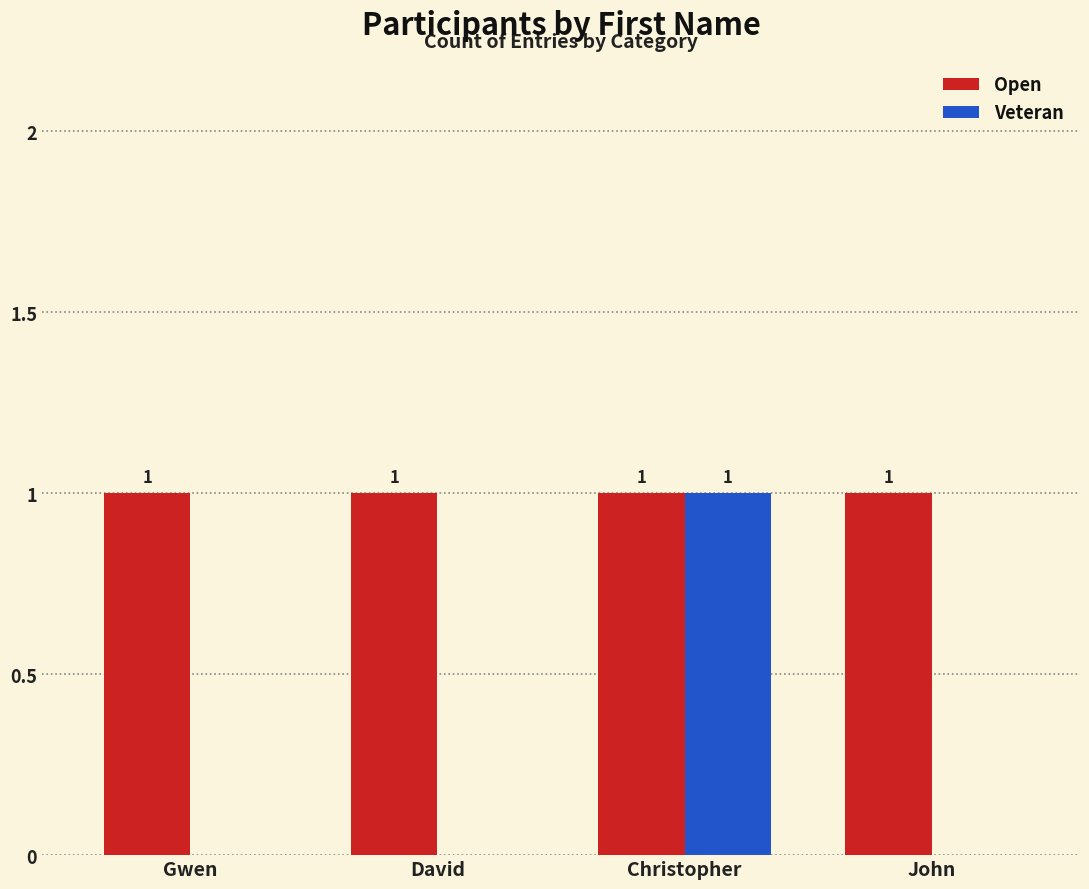

Are the bars horizontal?

No